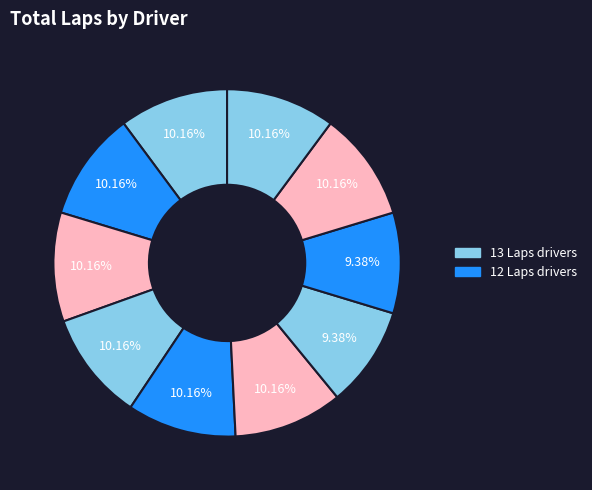

Is there any slice that represents more than half of the pie?

No